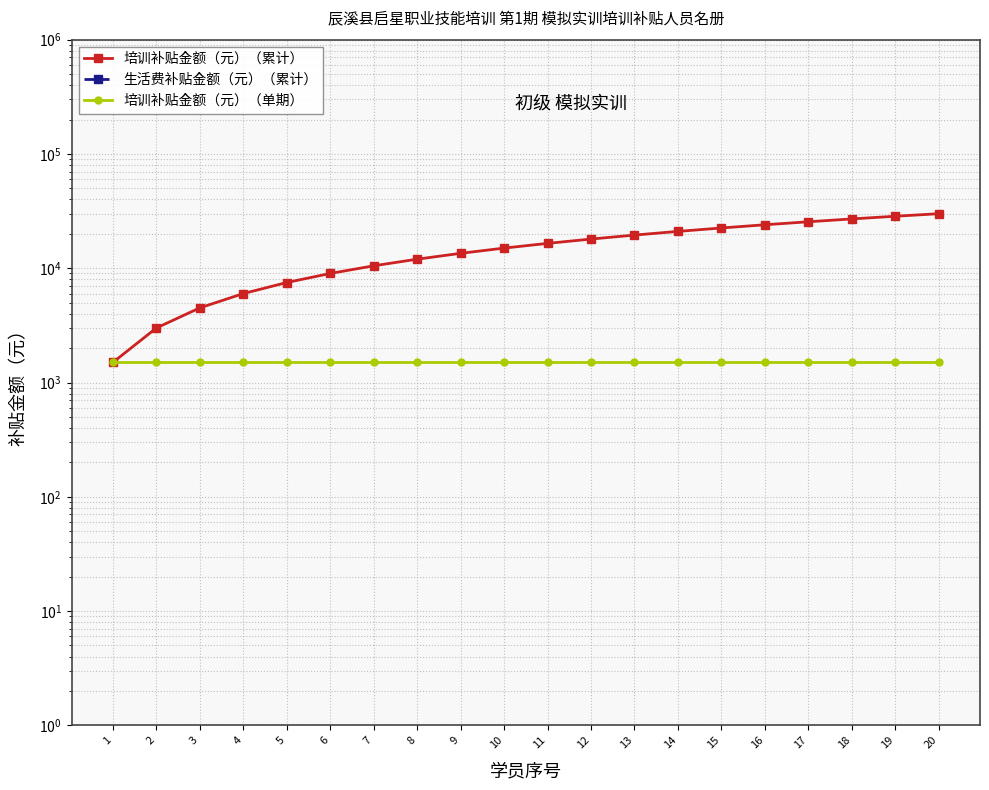

At how many categories does at least one series exceed 12421?

12